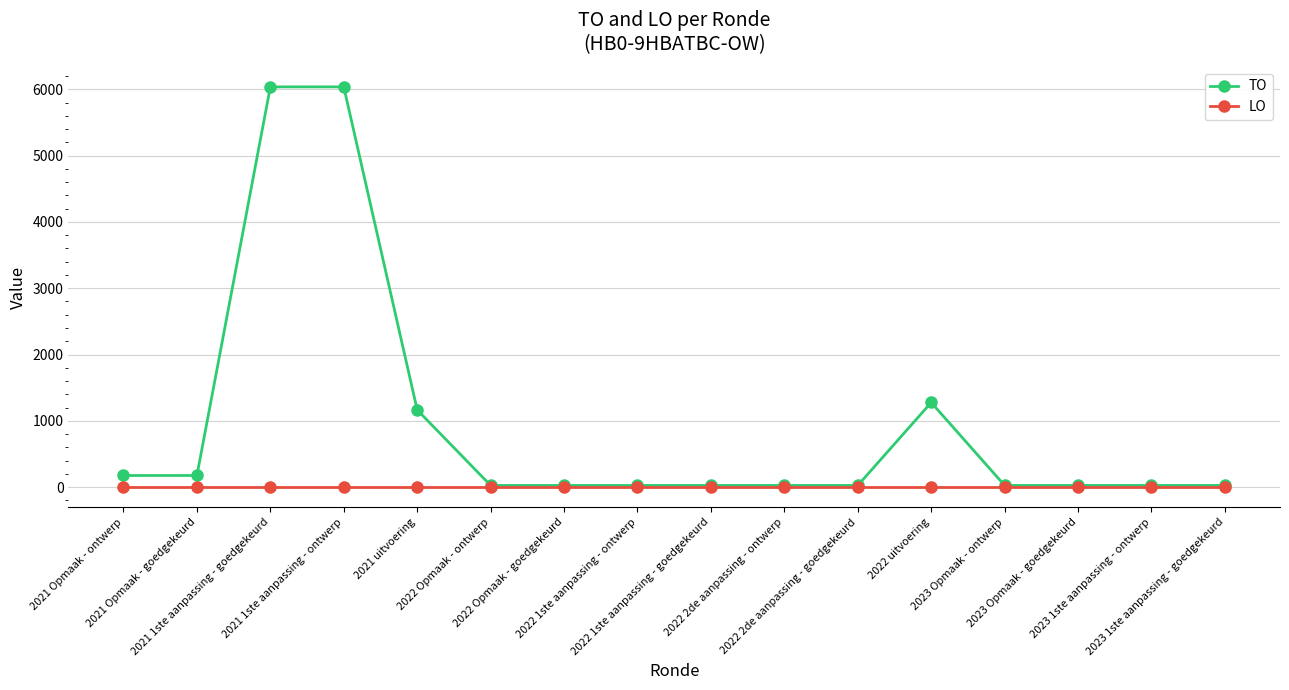

Which series has the widest spread of values?

TO